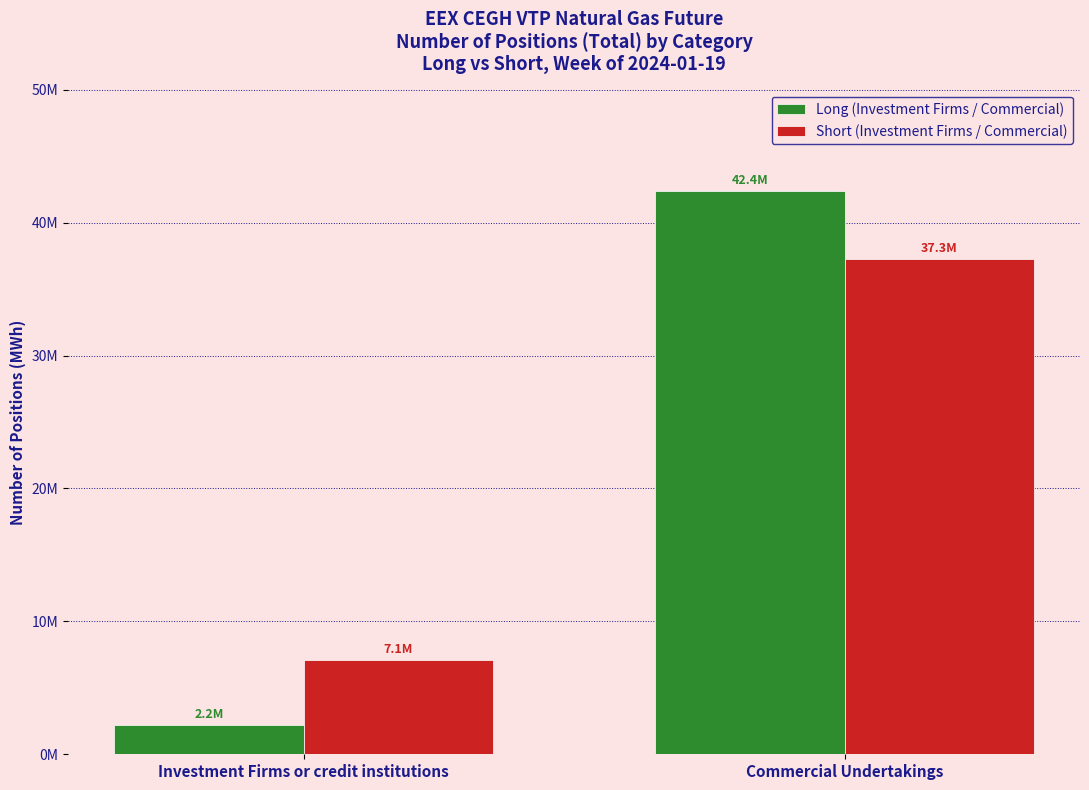

What are all the series names shown in the legend?

Long (Investment Firms / Commercial), Short (Investment Firms / Commercial)